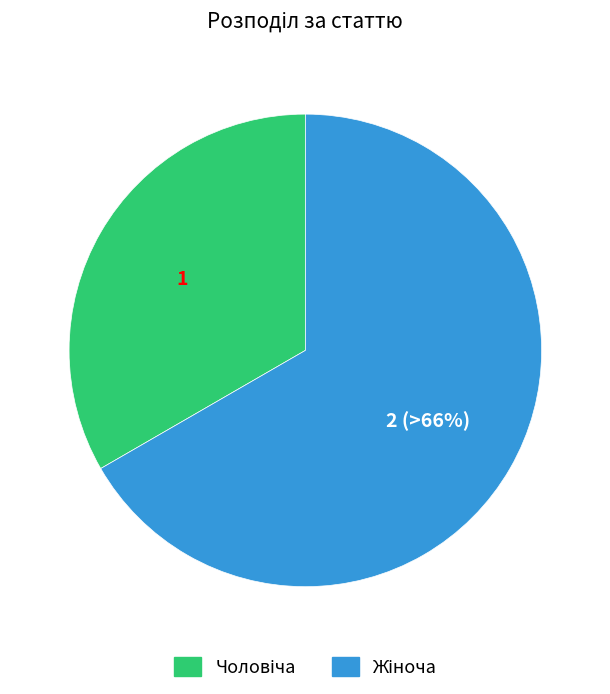

Is there any slice that represents more than half of the pie?

Yes